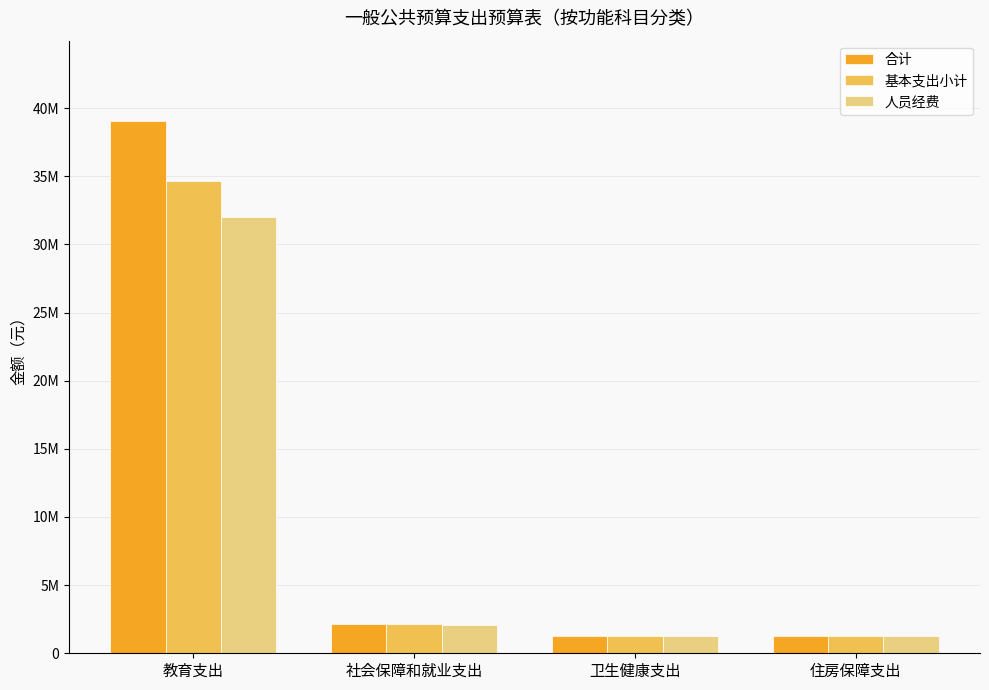

What is the maximum value shown in the chart?

39081116.2